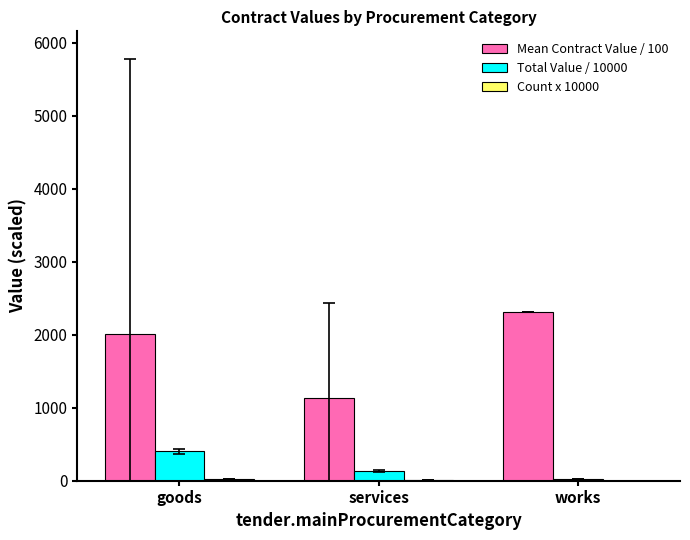

What is the highest value of the Total Value / 10000 series?

401.2